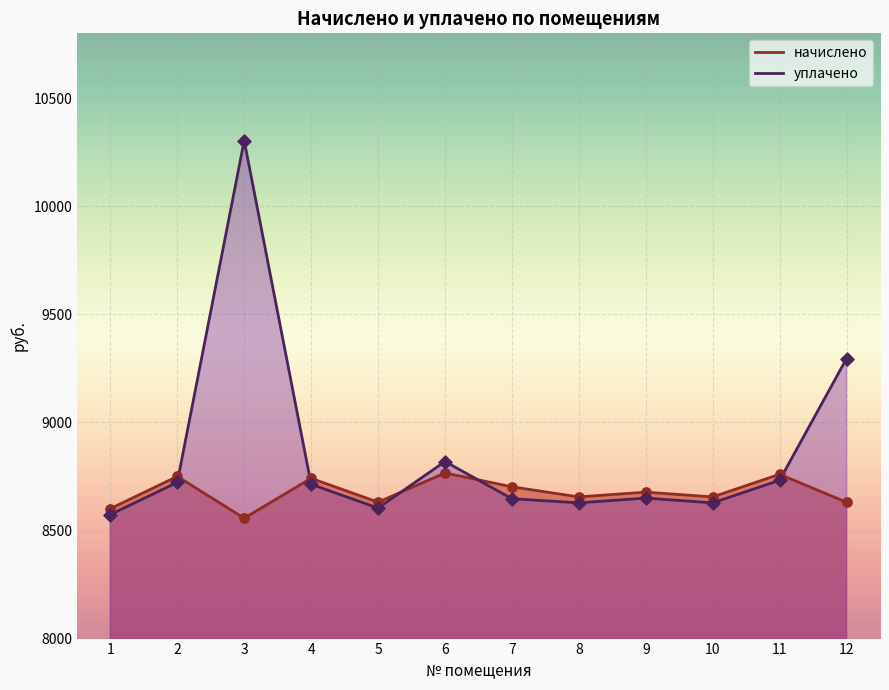

Which series reaches the maximum Y coordinate?

уплачено